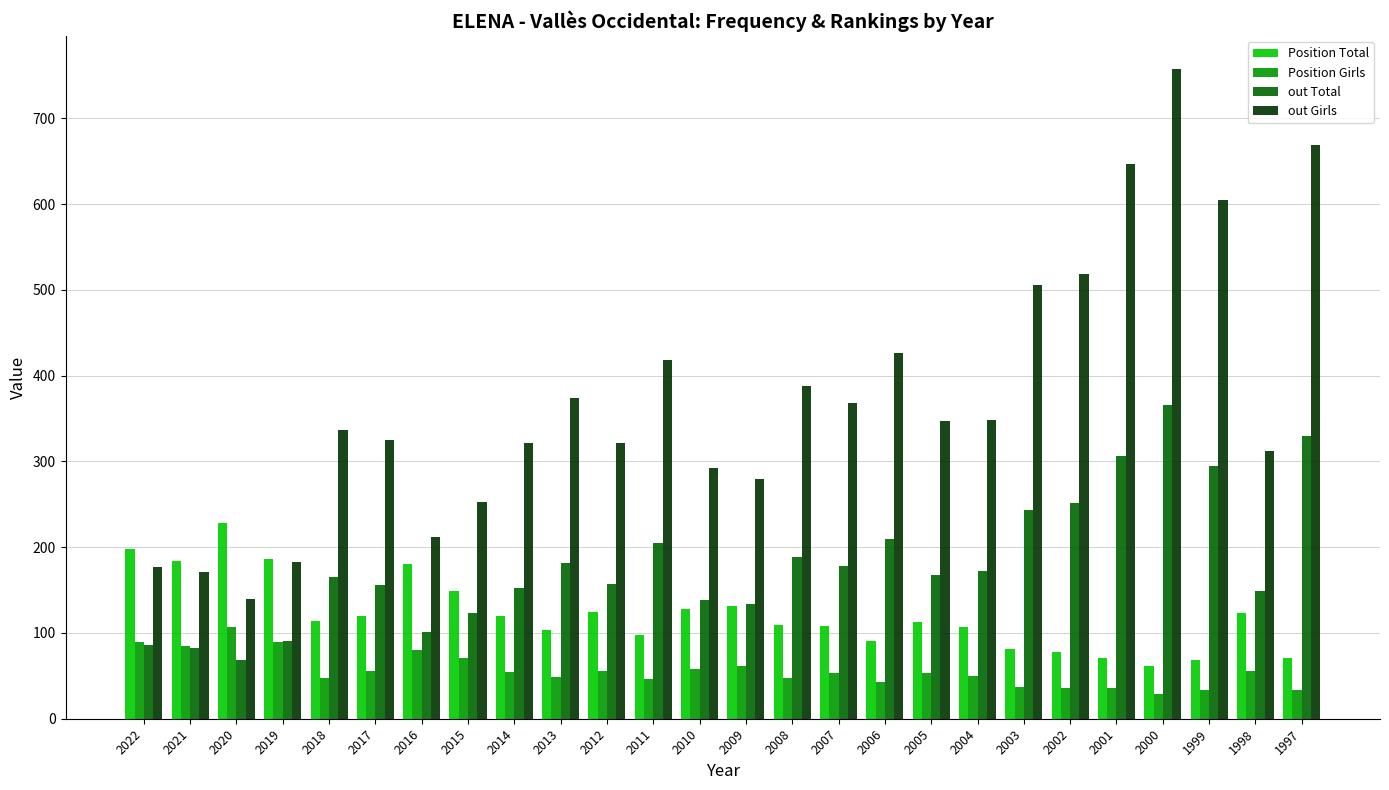

Between 2017 and 2003, which series saw the biggest shift?

out Girls